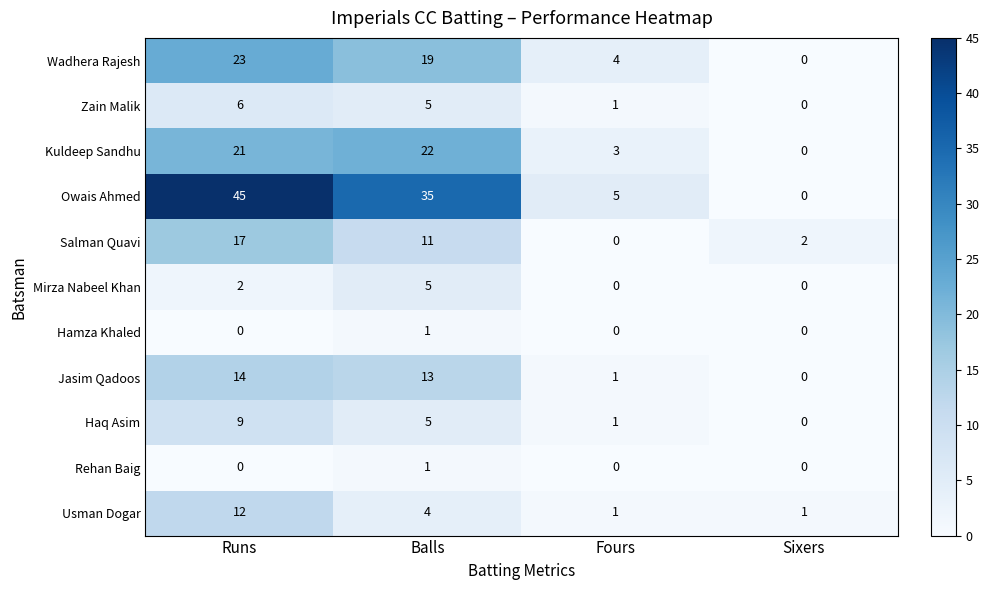

True or false: Kuldeep Sandhu has a value of -7 at Sixers.

False